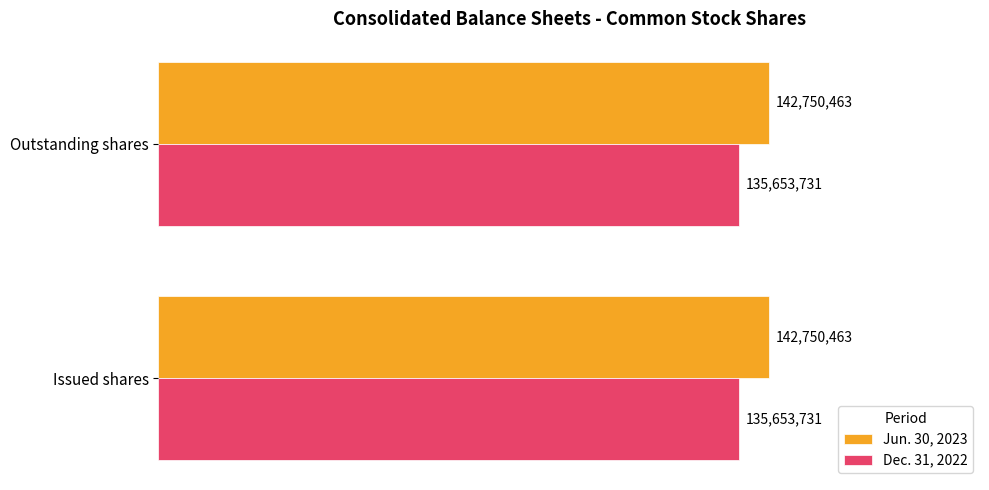

What are all the series names shown in the legend?

Jun. 30, 2023, Dec. 31, 2022